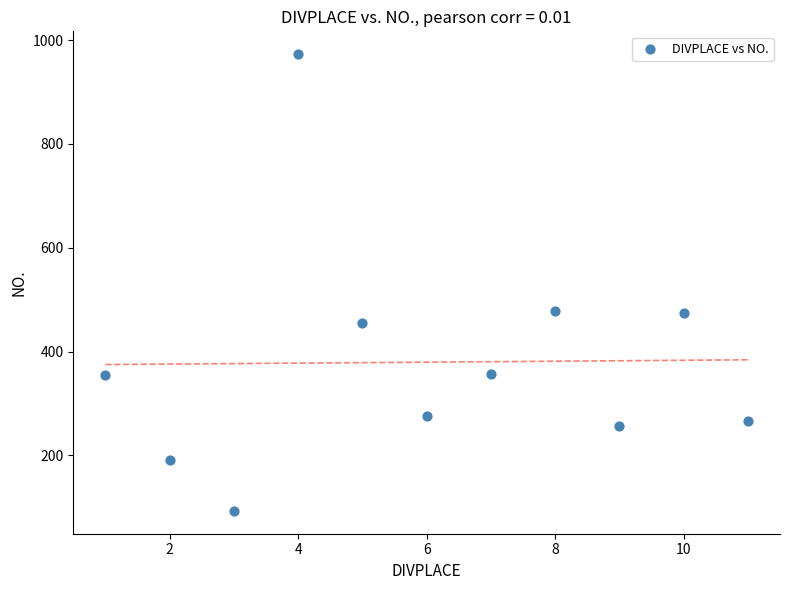

What is the average X value?

6